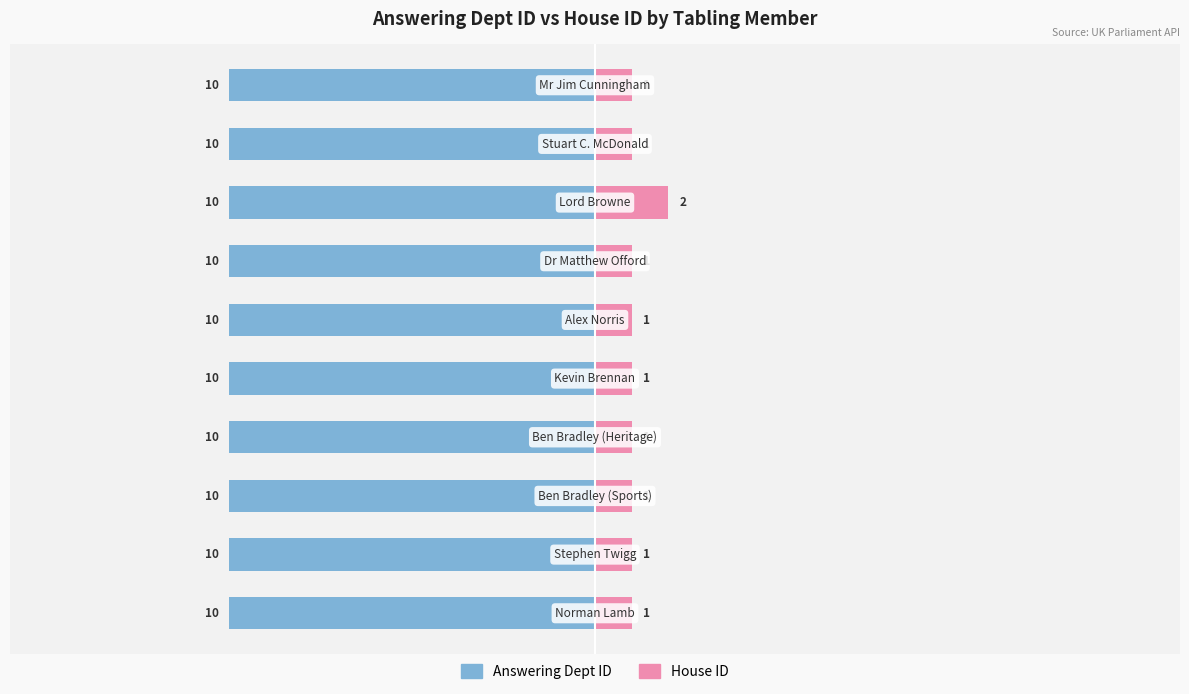

How many values in the House ID series exceed 1?

1